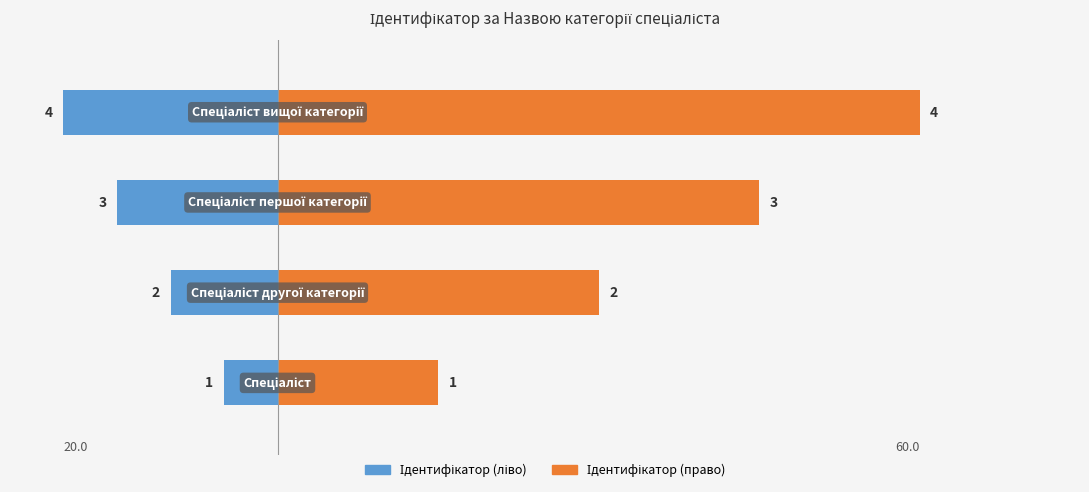

What is the total value across all series at 1?

20